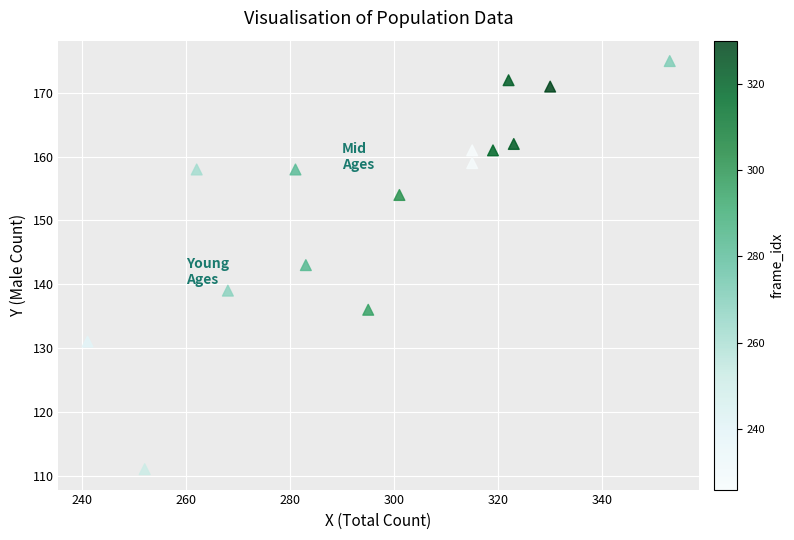

What is the range of X values (max minus min)?

112